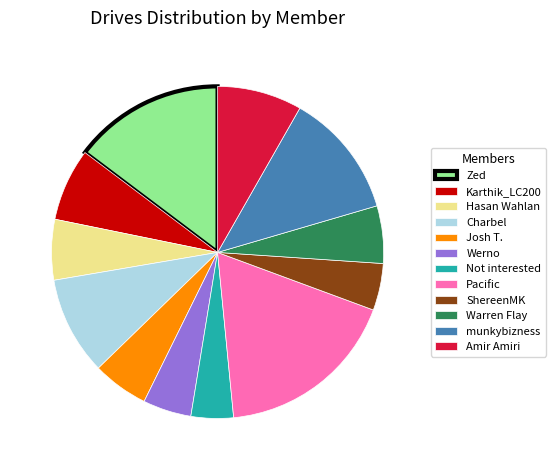

How many slices are in this pie chart?

12